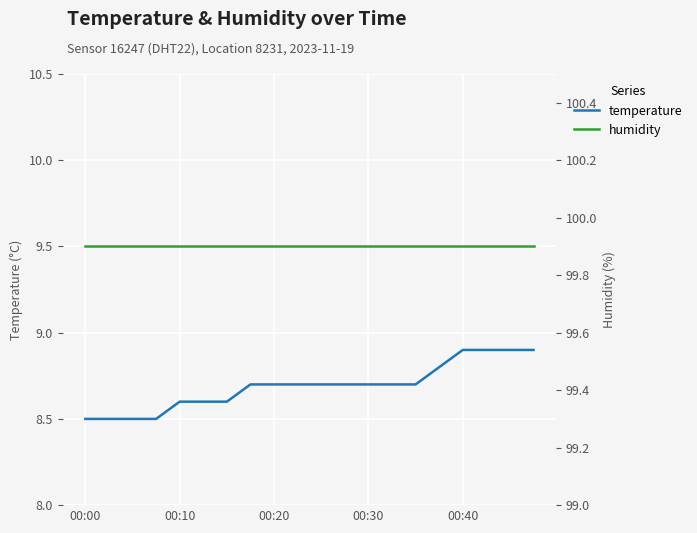

Is this an area chart (filled region under the line)?

No